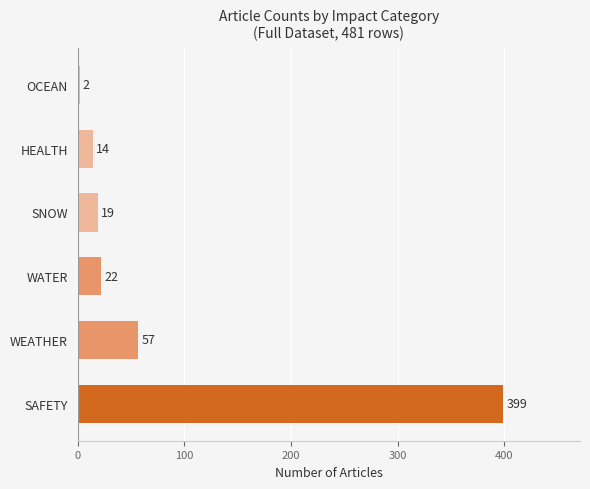

What is the difference between the values at SNOW and SAFETY?

380